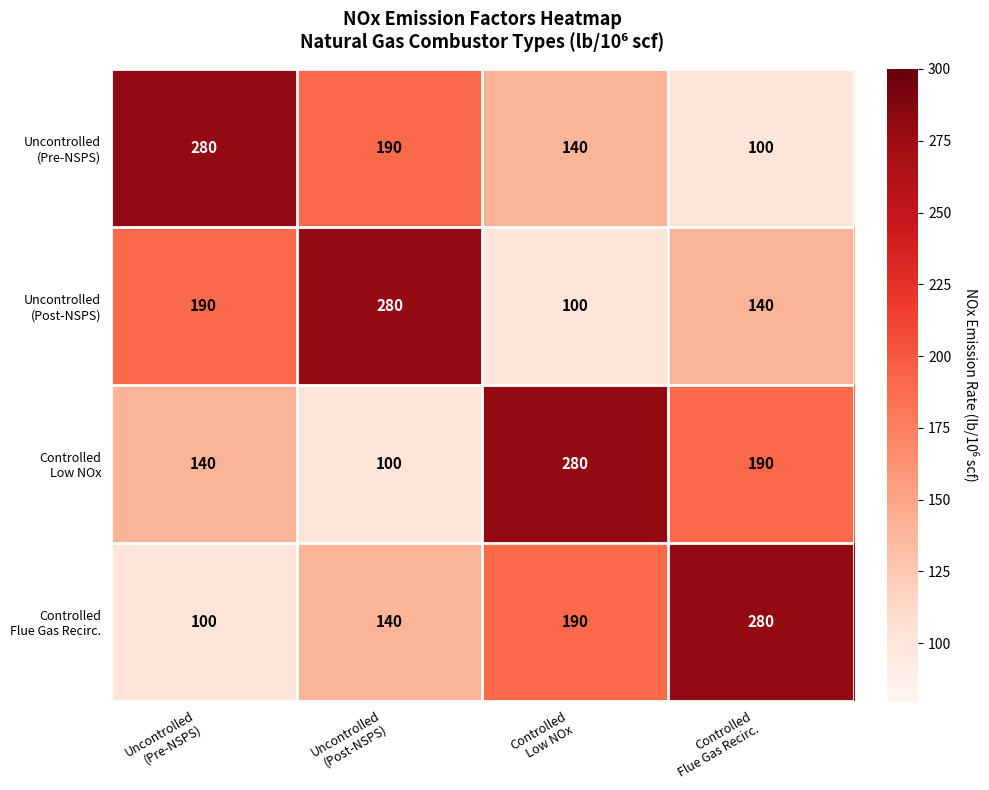

What is the greatest value displayed?

280